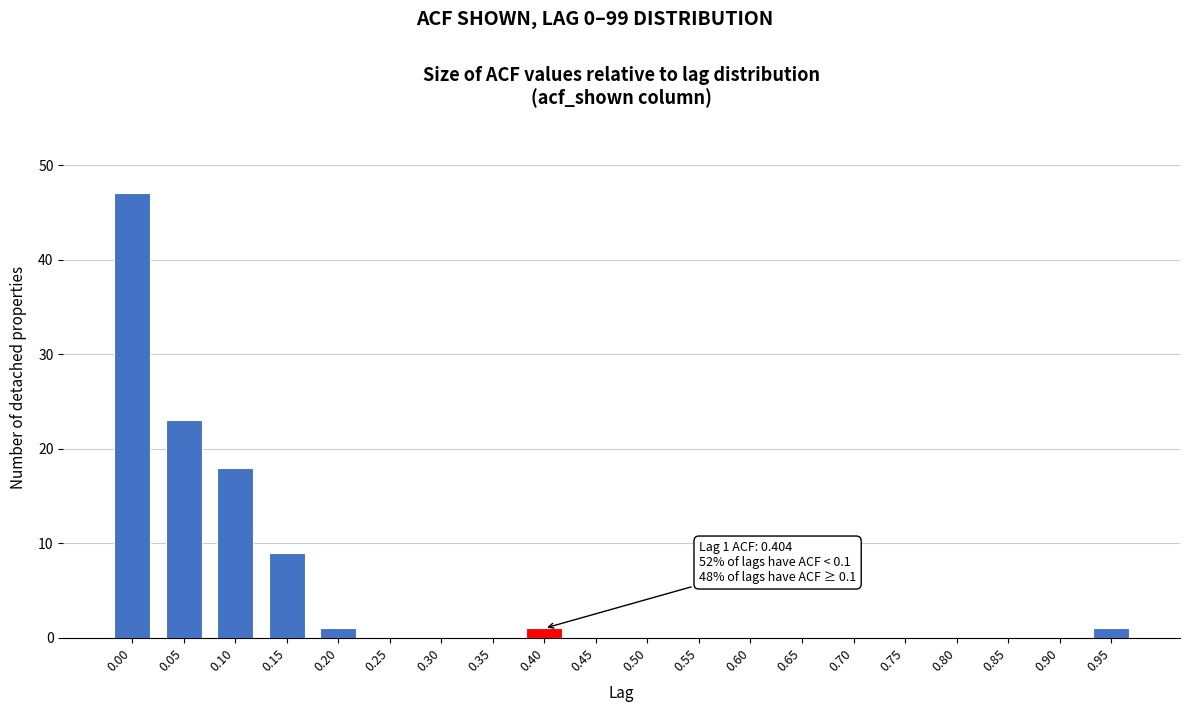

Reading right to left, extract all data points from this chart.

0.95=1	0.90=0	0.85=0	0.80=0	0.75=0	0.70=0	0.65=0	0.60=0	0.55=0	0.50=0	0.45=0	0.40=1	0.35=0	0.30=0	0.25=0	0.20=1	0.15=9	0.10=18	0.05=23	0.00=47